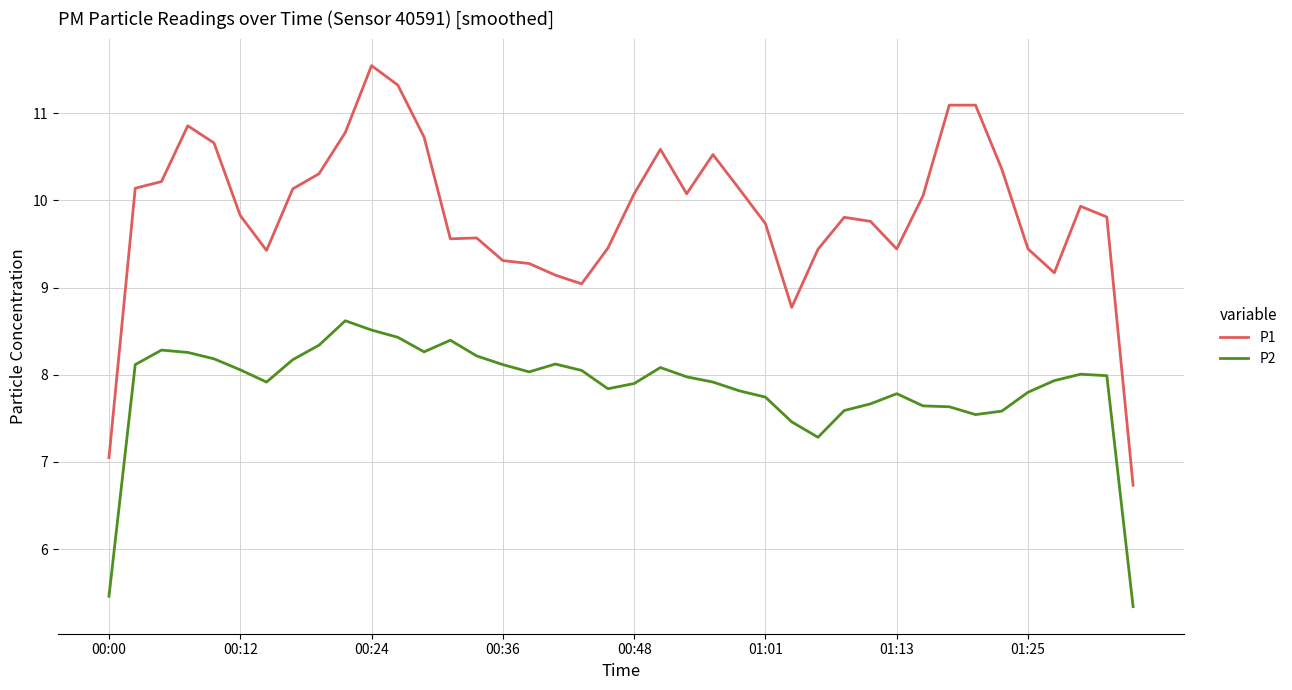

Rank the series by their maximum value, from lowest to highest.

P2, P1